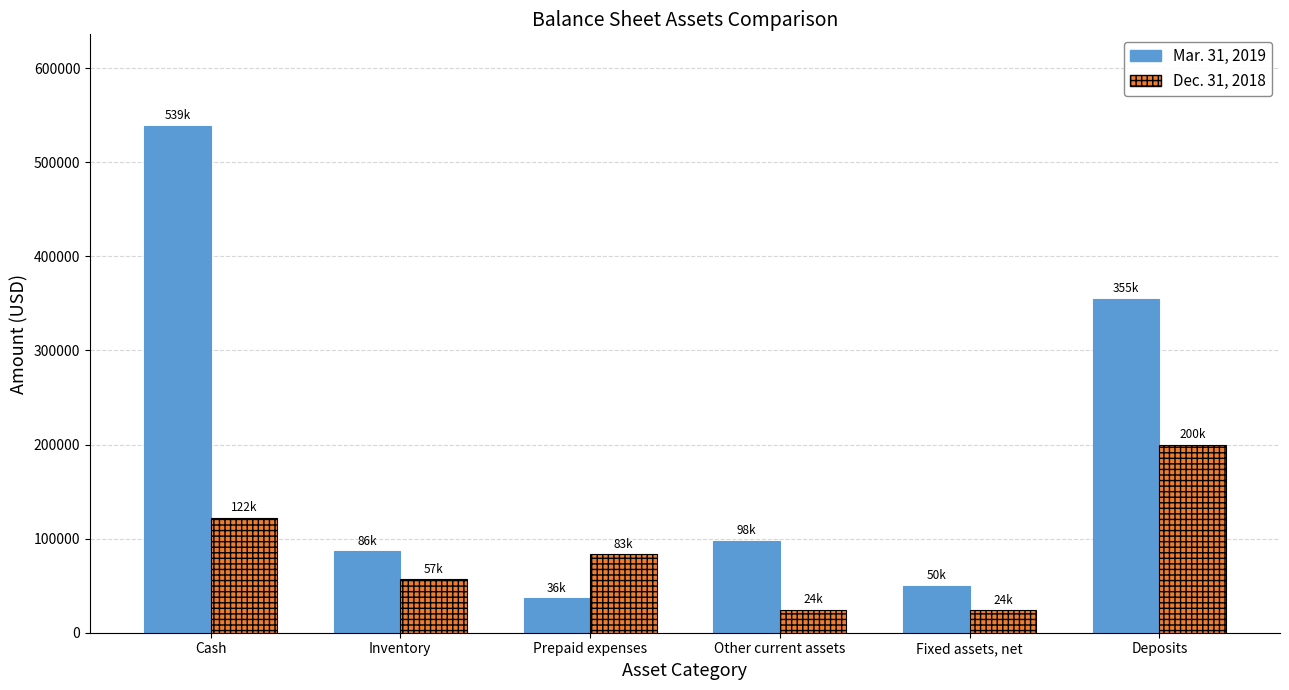

Count the number of categories in the chart.

6